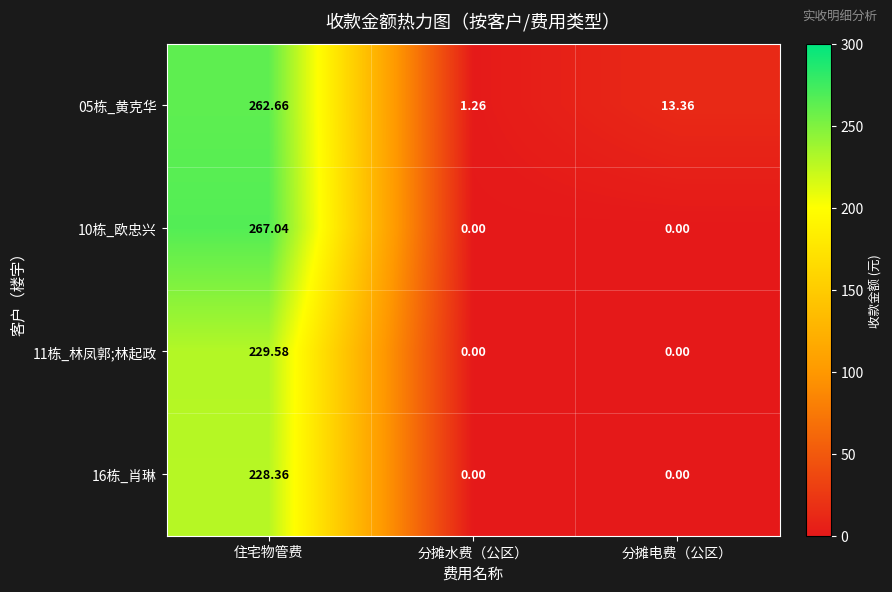

Rank the series by their maximum value, from highest to lowest.

10栋_欧忠兴, 05栋_黄克华, 11栋_林凤郭;林起政, 16栋_肖琳